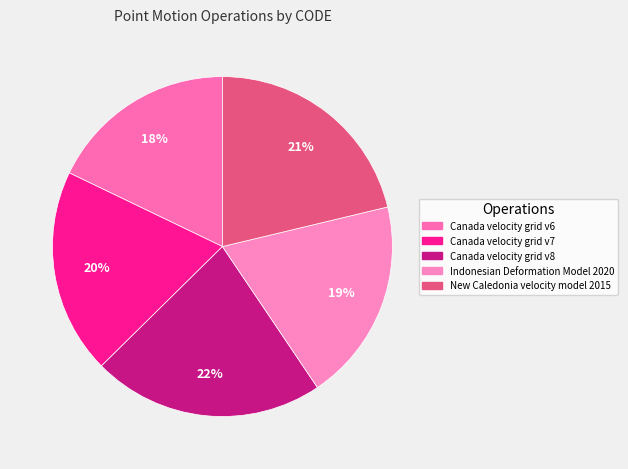

Approximately how many times larger is the value at Indonesian Deformation Model 2020 compared to Canada velocity grid v8?

0.9